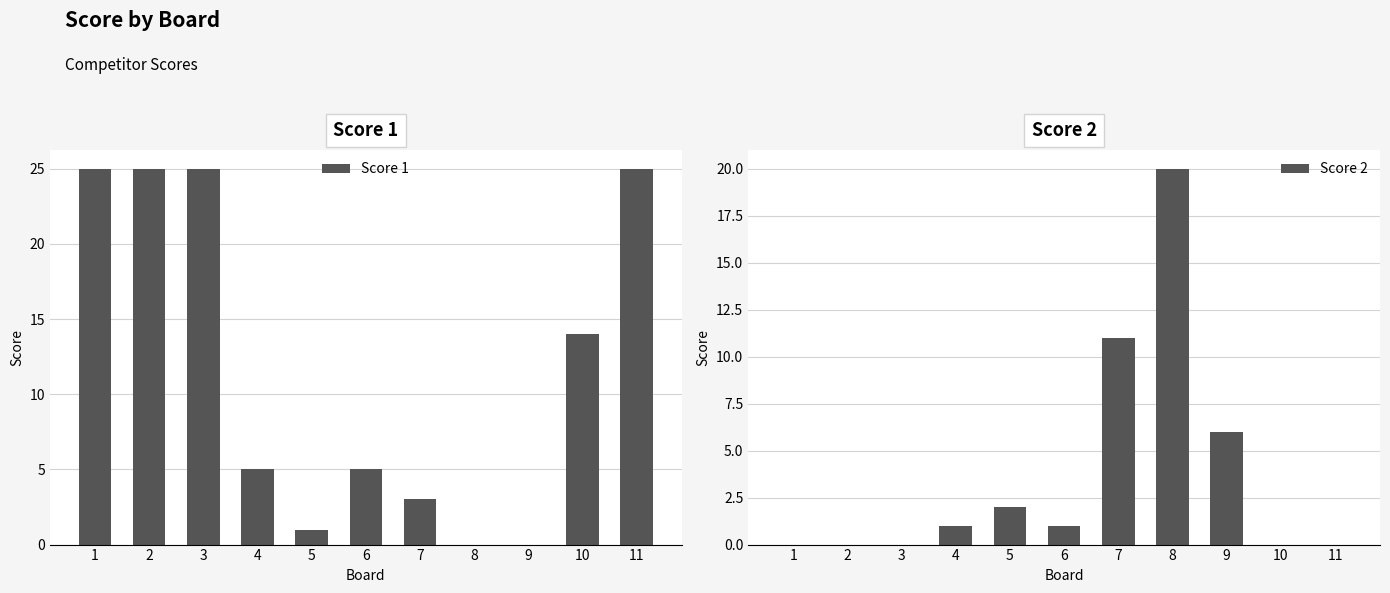

Which series has the widest spread of values?

Score 1